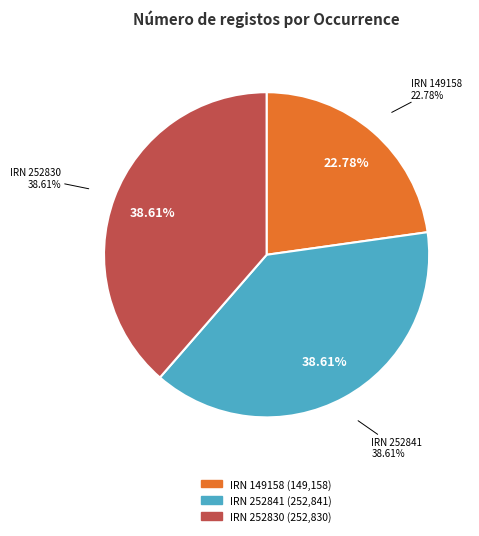

To the nearest percent, what is the difference between the largest and smallest slice percentages?

16%